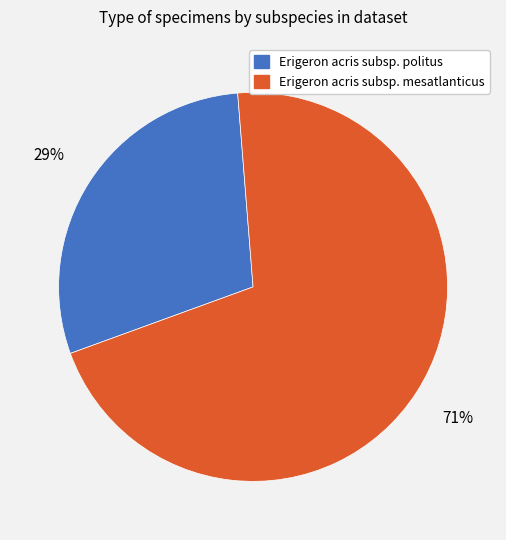

Is Erigeron acris subsp. politus the majority of the pie?

No